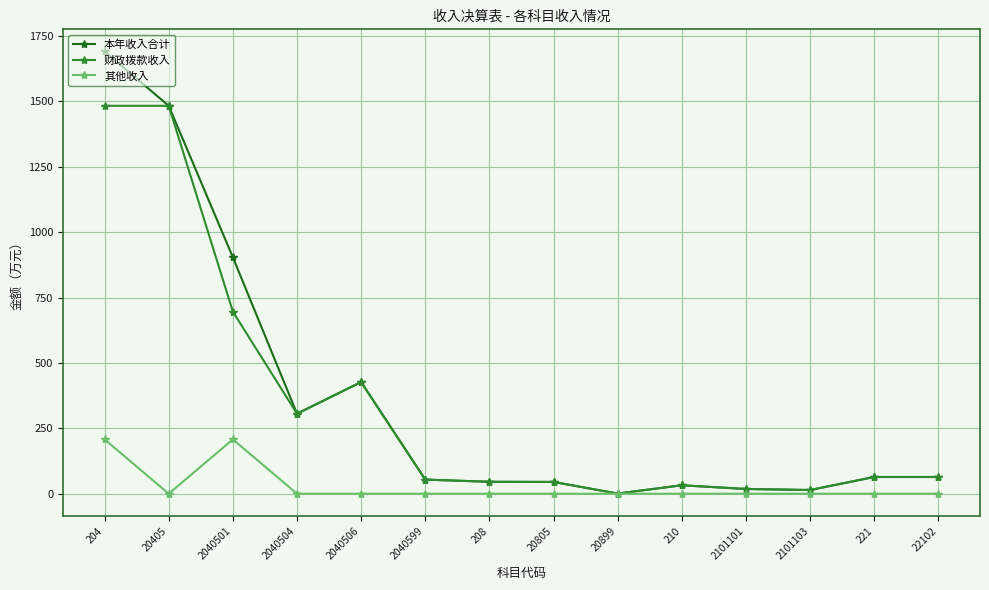

What is the difference between the second highest and second lowest values in the 本年收入合计 series?

1469.1